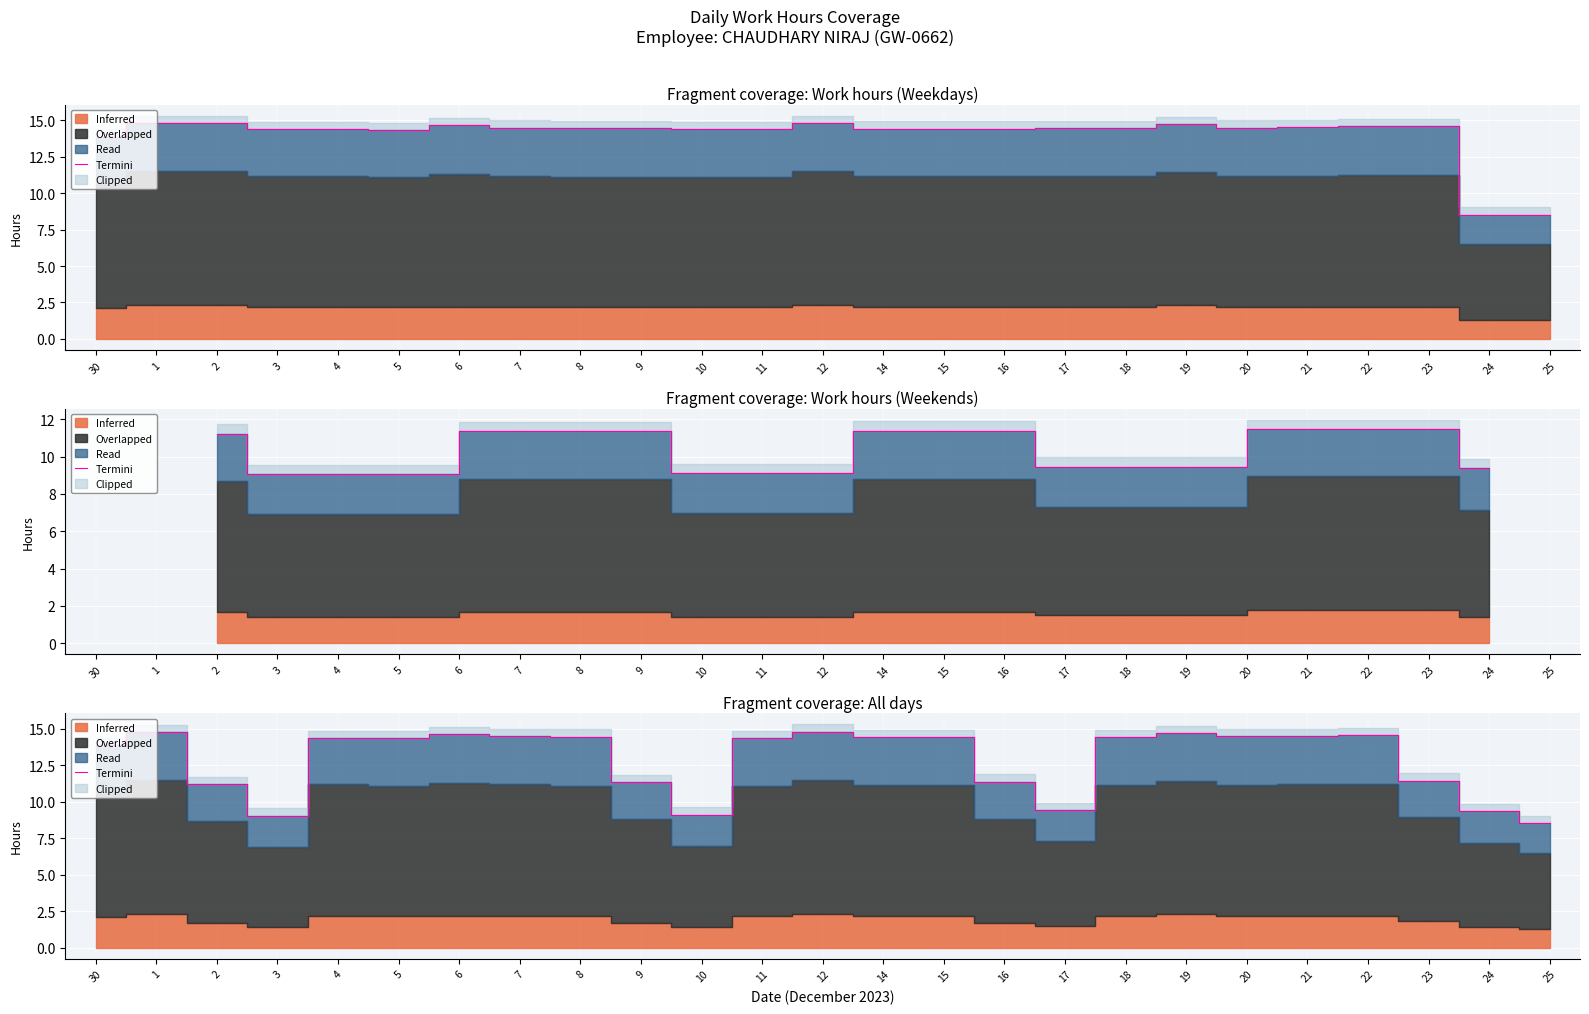

Rank the categories by value from highest to lowest.

12, 1, 19, 6, 22, 21, 7, 20, 8, 18, 14, 15, 4, 11, 5, 30, 23, 16, 9, 2, 17, 24, 10, 3, 25